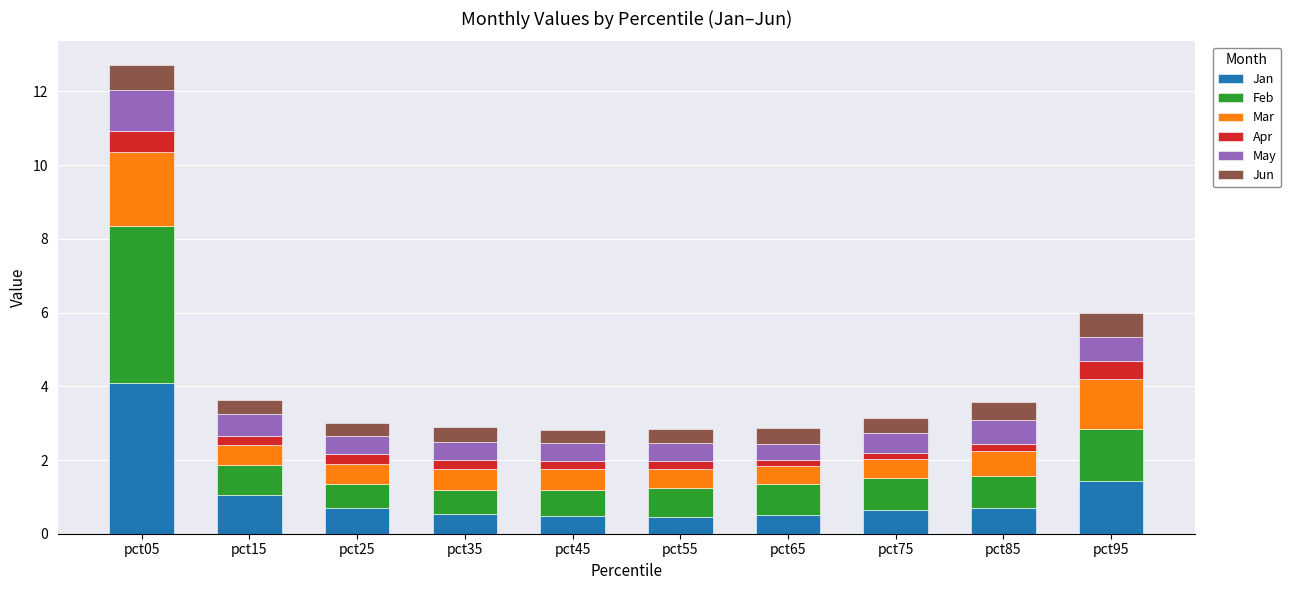

How many bars are there in total?

10